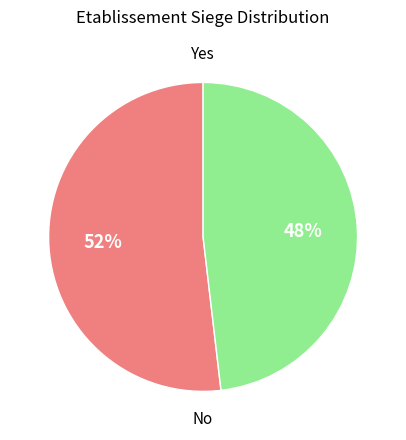

To the nearest percent, what portion does Yes represent?

52%